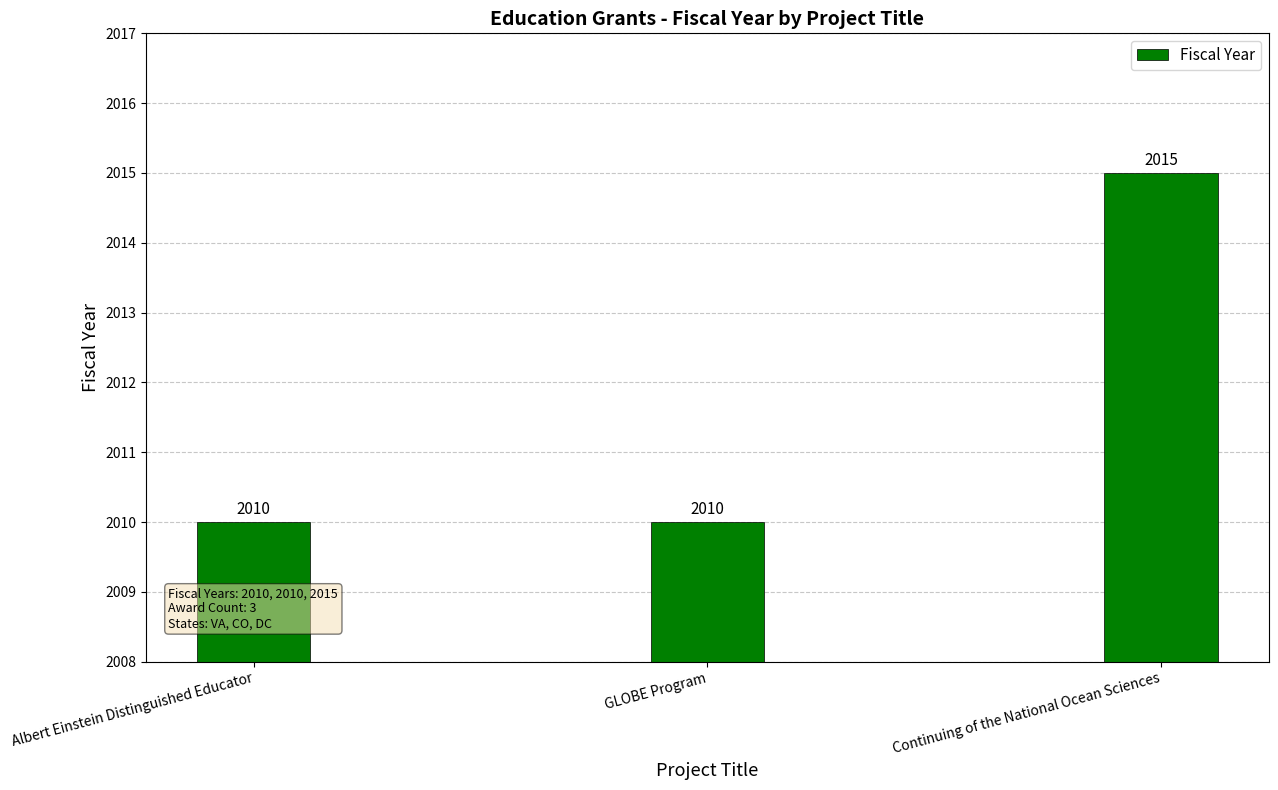

Reading left to right, transcribe all the data shown in this chart.

Albert Einstein Distinguished Educator=2010	GLOBE Program=2010	Continuing of the National Ocean Sciences=2015